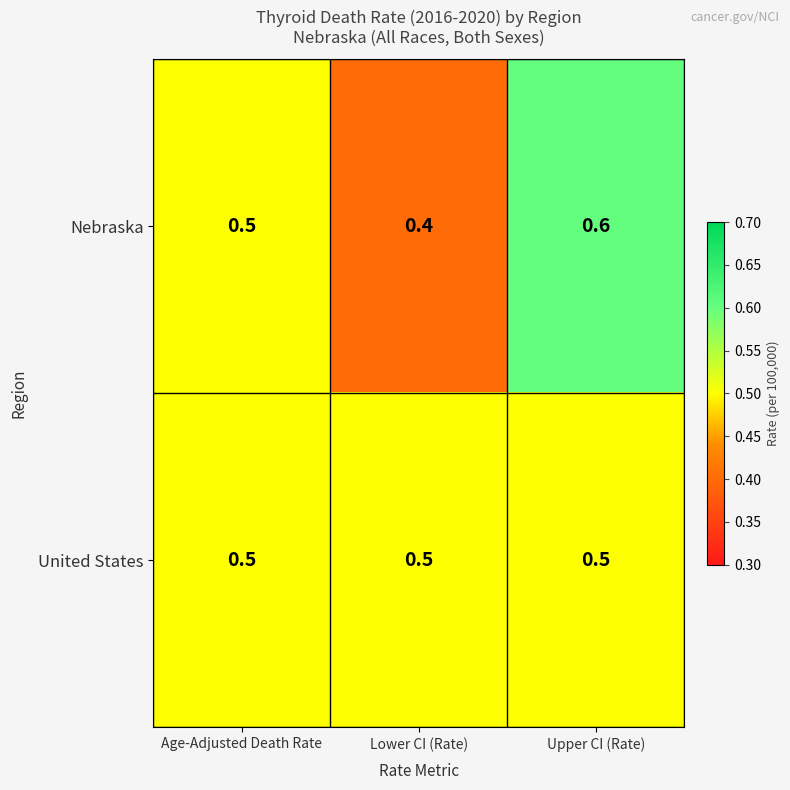

Reading left to right, transcribe all the data shown in this chart.

Nebraska: Age-Adjusted Death Rate=0.5	Lower CI (Rate)=0.4	Upper CI (Rate)=0.6
United States: Age-Adjusted Death Rate=0.5	Lower CI (Rate)=0.5	Upper CI (Rate)=0.5